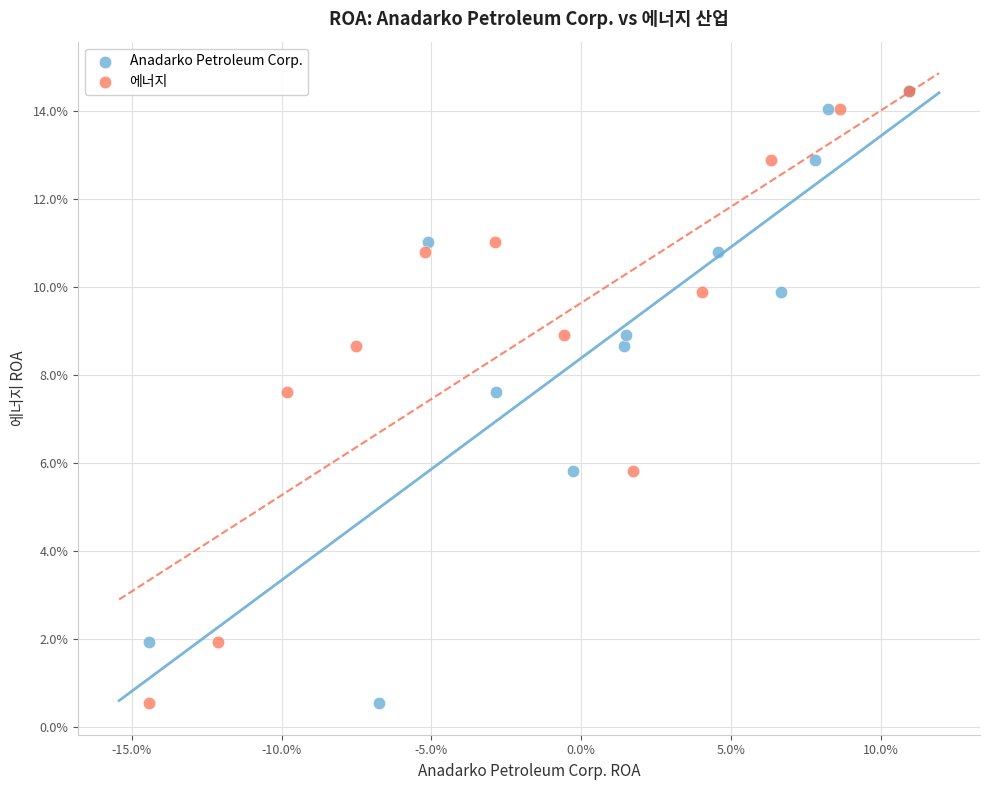

What are all the series names shown in the legend?

Anadarko Petroleum Corp., 에너지